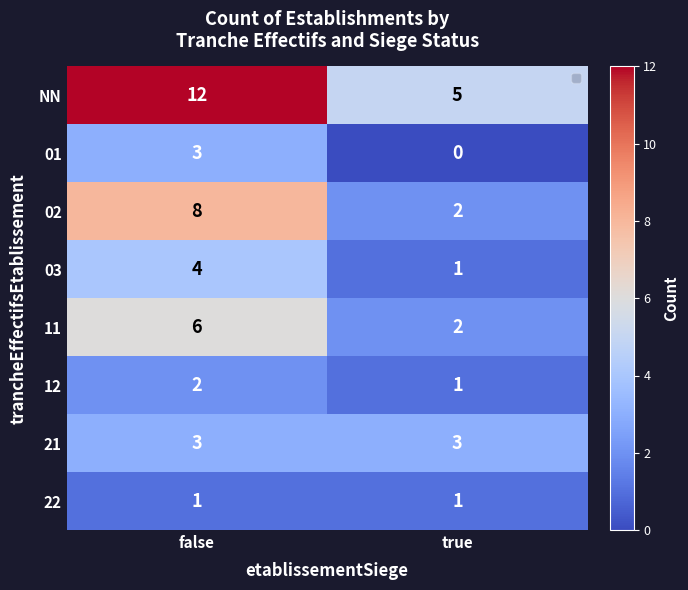

Which category has the highest value across all series?

false